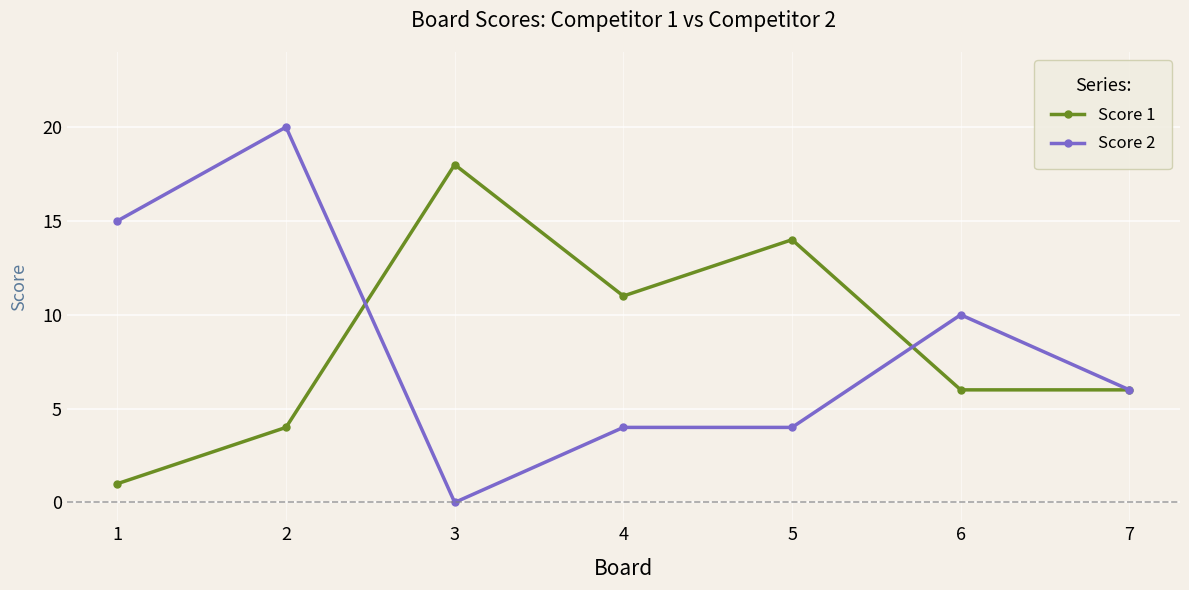

How many lines are shown in the chart?

2